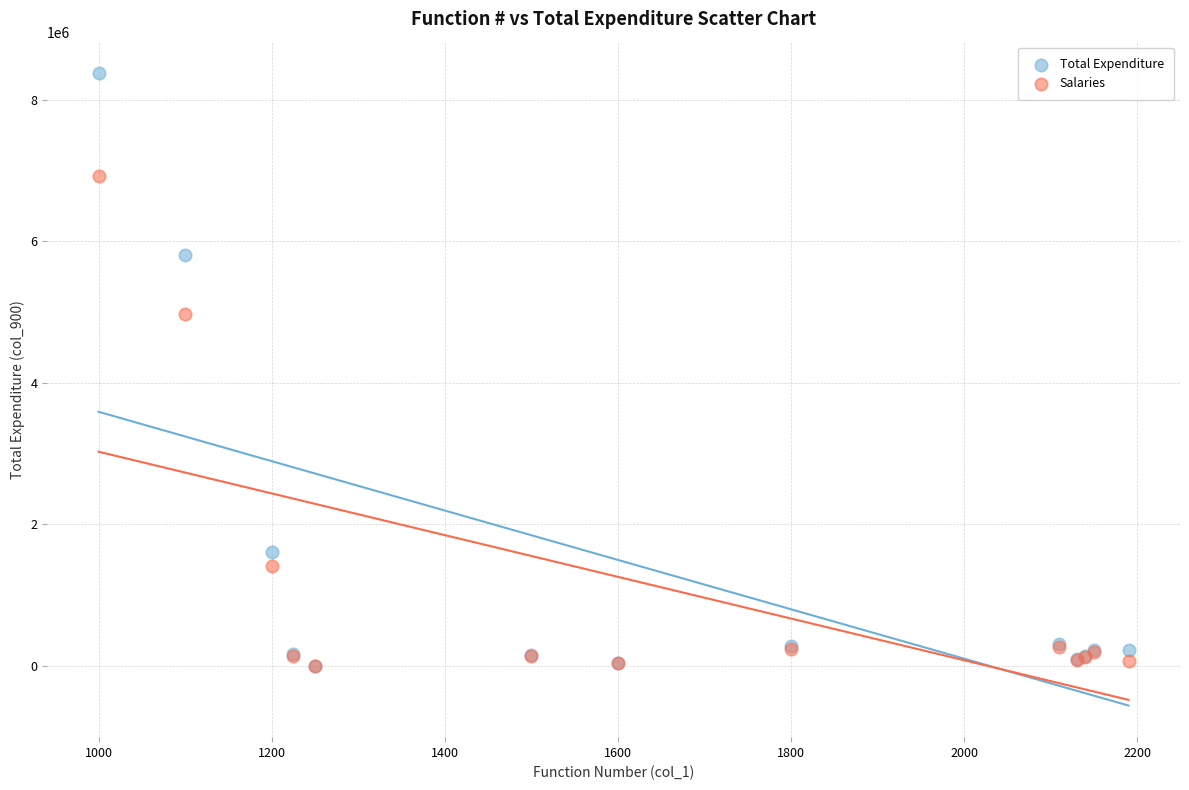

Which series has the largest Y range (max minus min)?

Total Expenditure